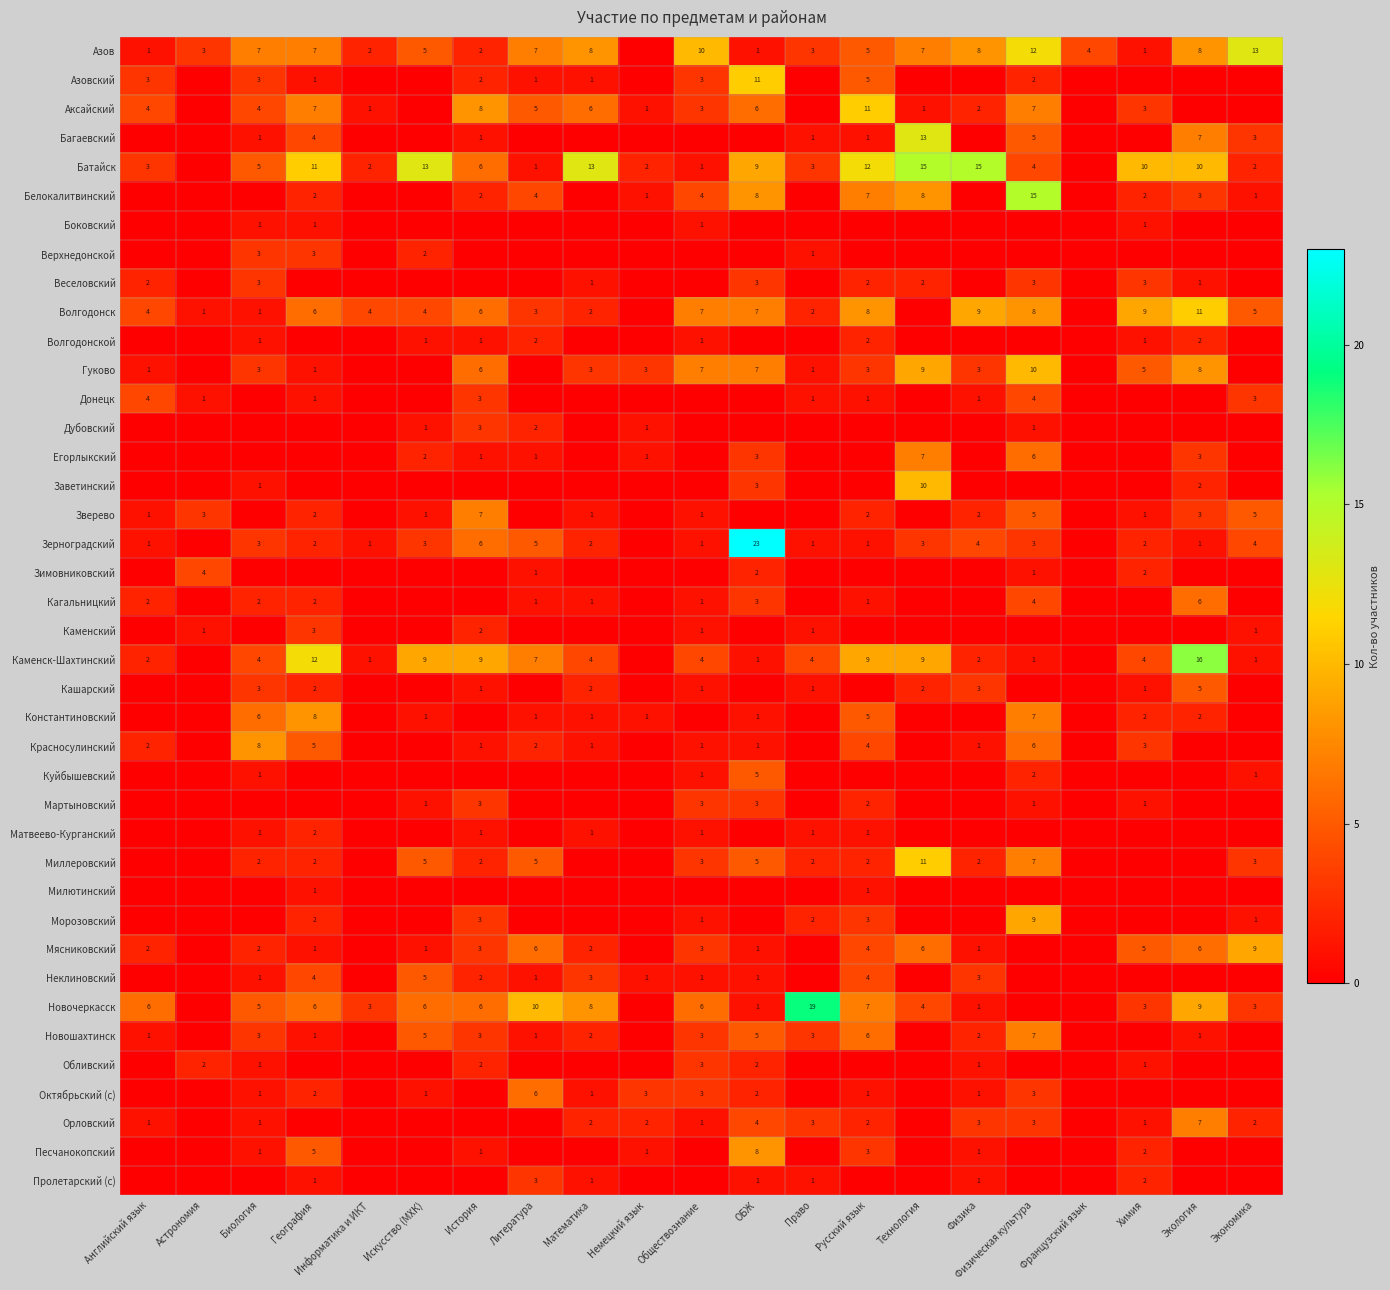

What is the difference between the Новочеркасск values at Литература and Экономика?

7